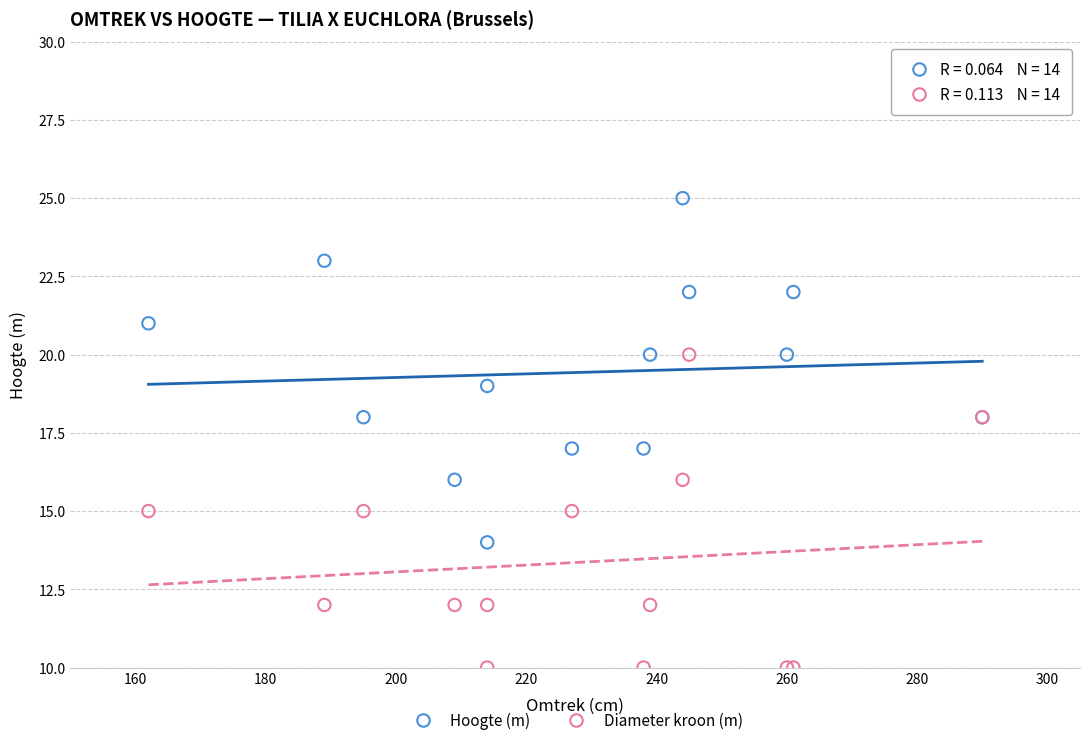

What is the X range (max minus min) for the scatter plot?

128